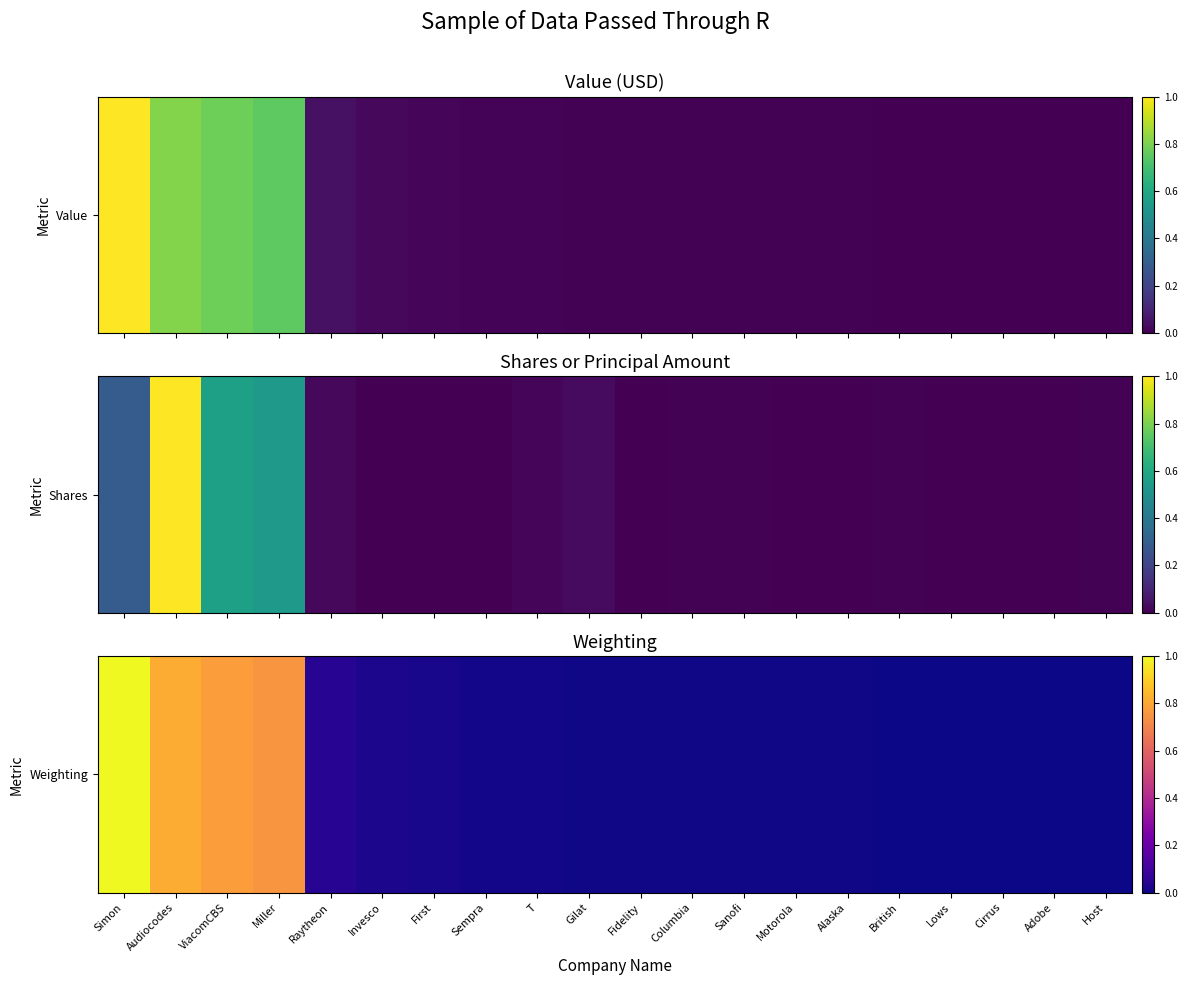

Which has a higher value, T or Miller?

Miller